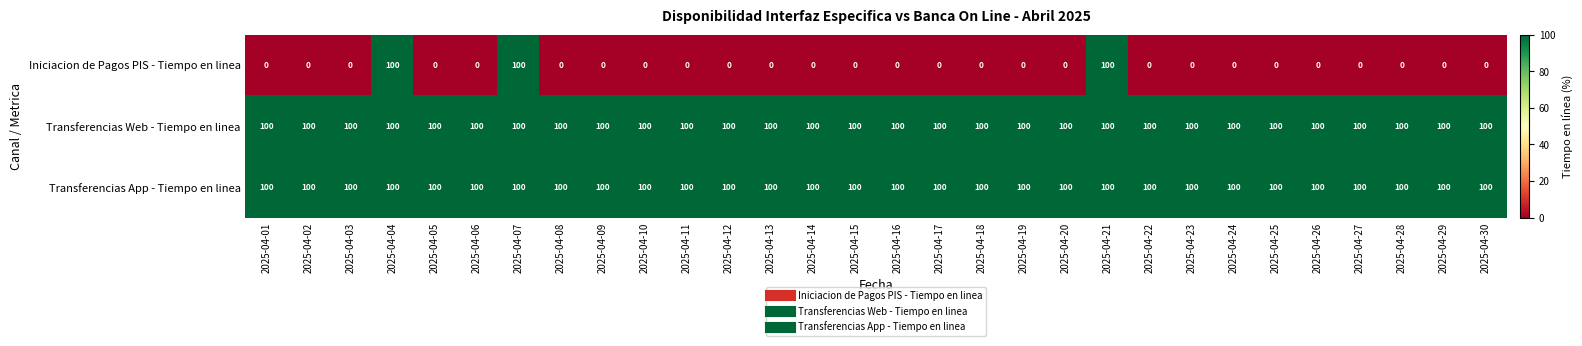

At how many categories does at least one series exceed 19?

30